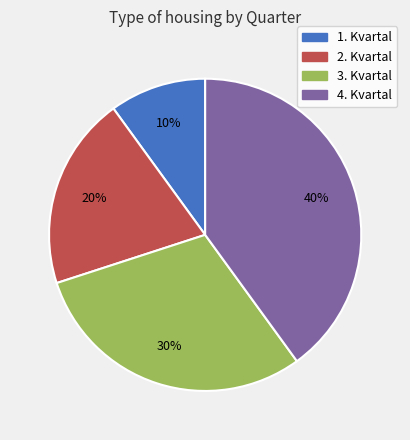

Which has a higher value, 2. Kvartal or 4. Kvartal?

4. Kvartal